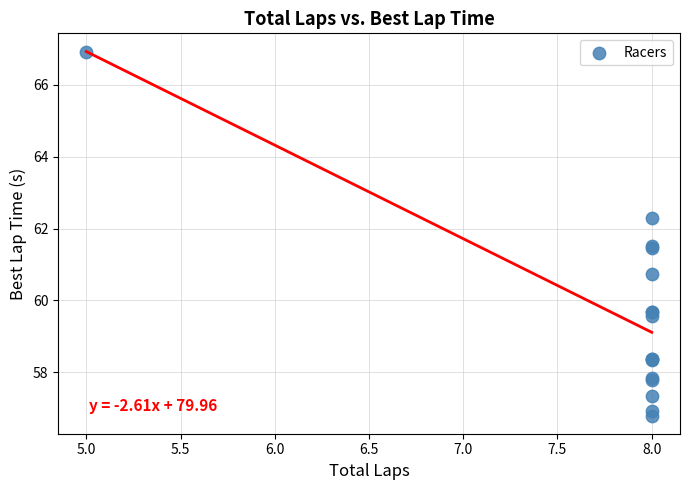

What Y value in the scatter plot is closest to 61?

60.7